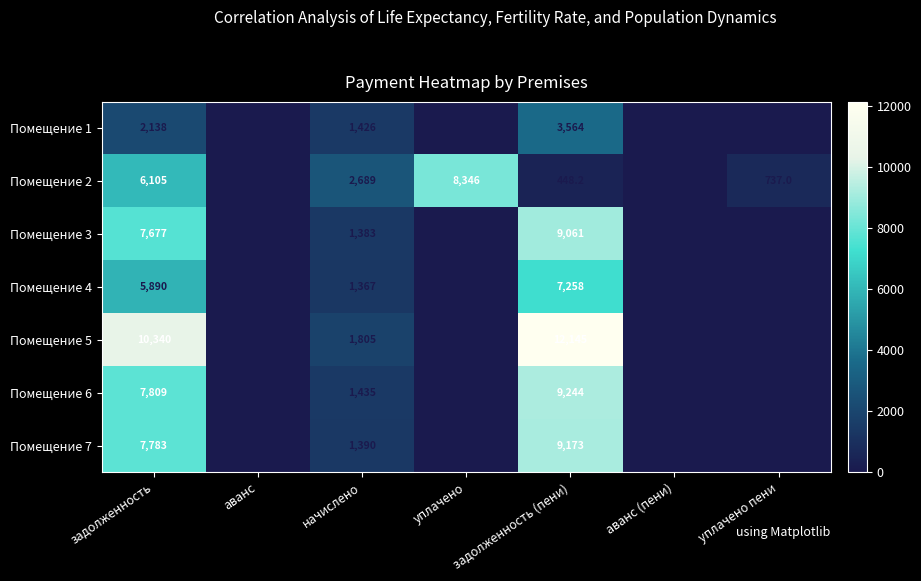

What is the difference between the highest and lowest values at начислено?

1322.0